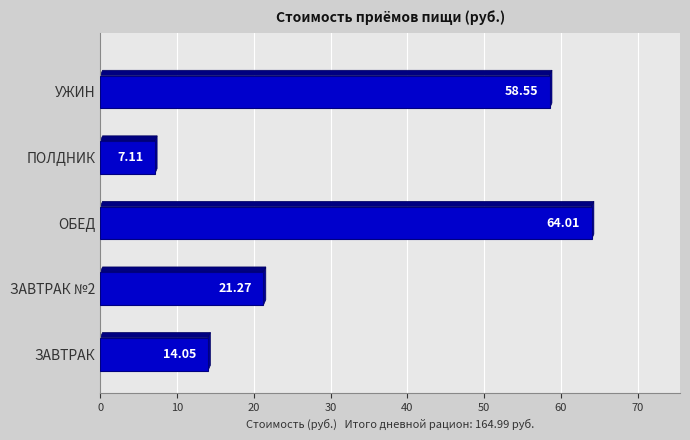

At which label does the data first exceed 21?

ЗАВТРАК №2